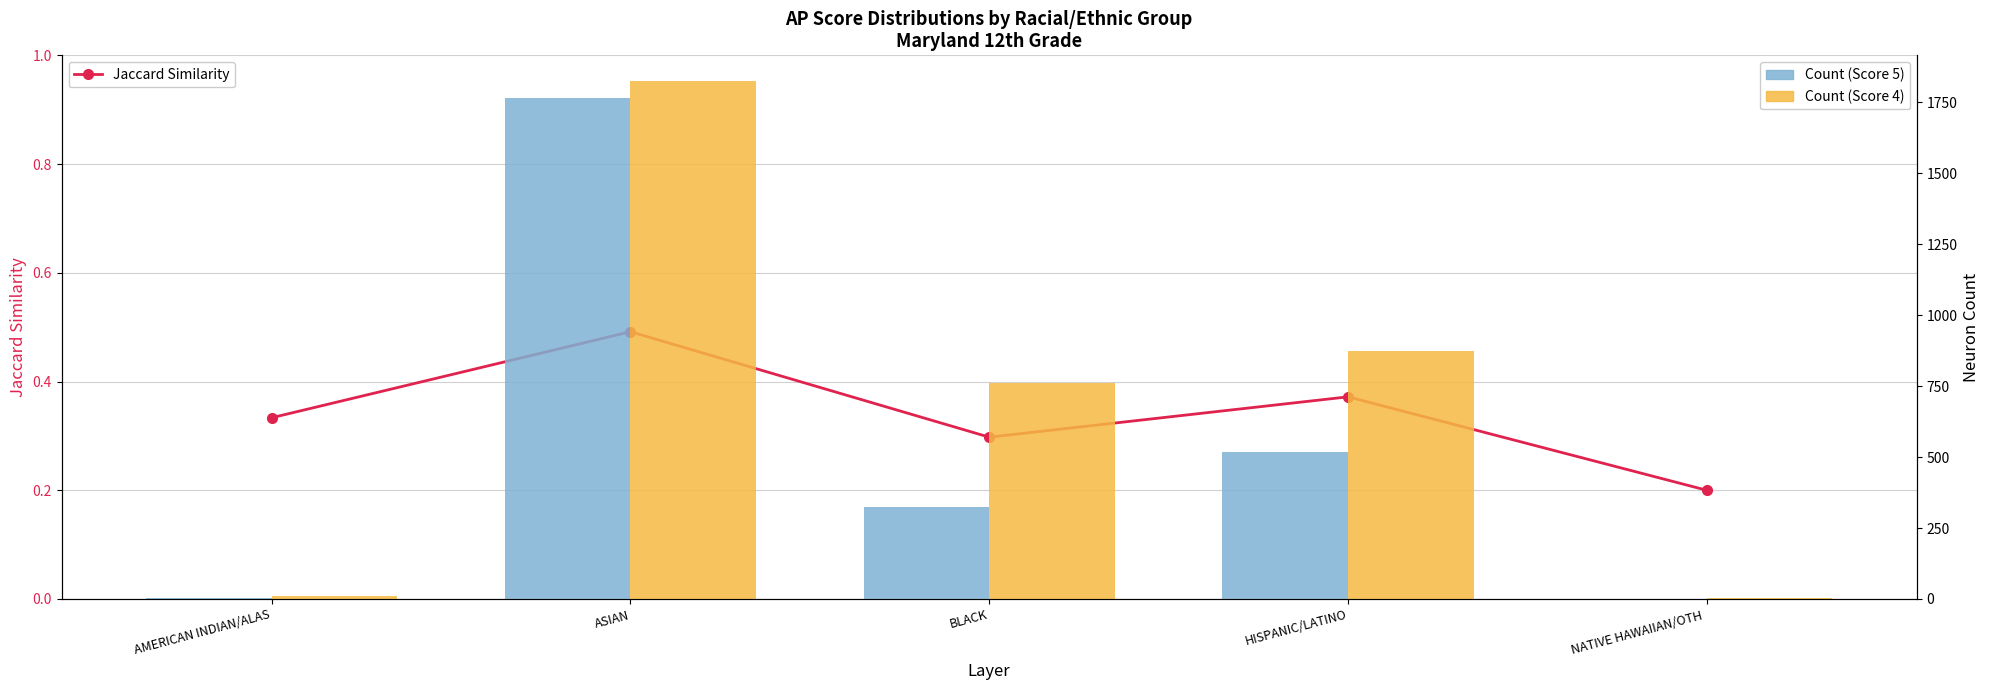

Rank the categories by Score 5 value from lowest to highest.

NATIVE HAWAIIAN/OTH , AMERICAN INDIAN/ALAS, BLACK, HISPANIC/LATINO, ASIAN